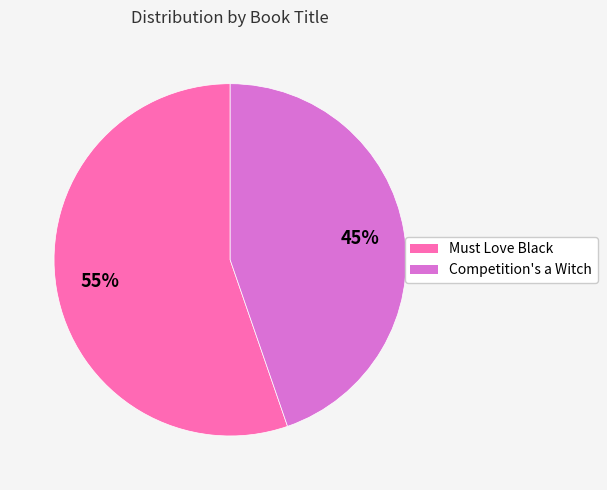

Rank the categories by value from lowest to highest.

Competition's a Witch, Must Love Black